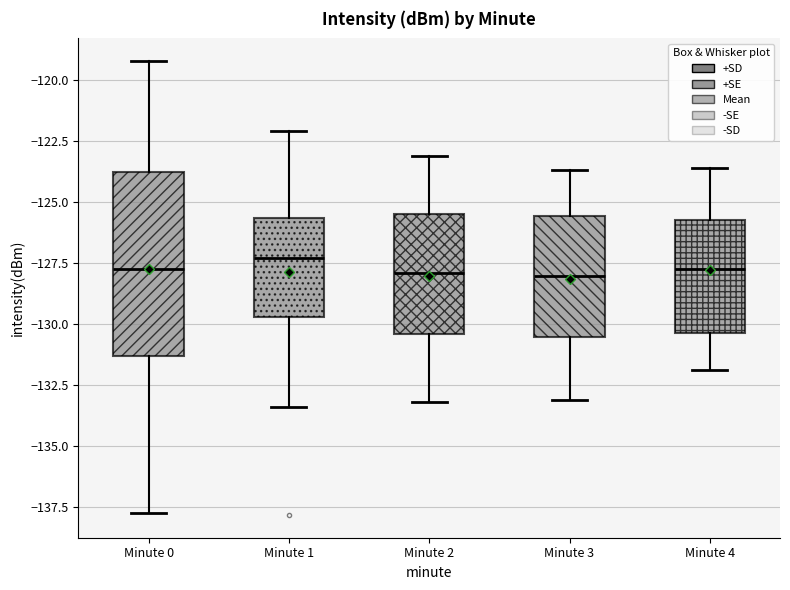

Which box is the tallest, from its lower edge to its upper edge?

Minute 0